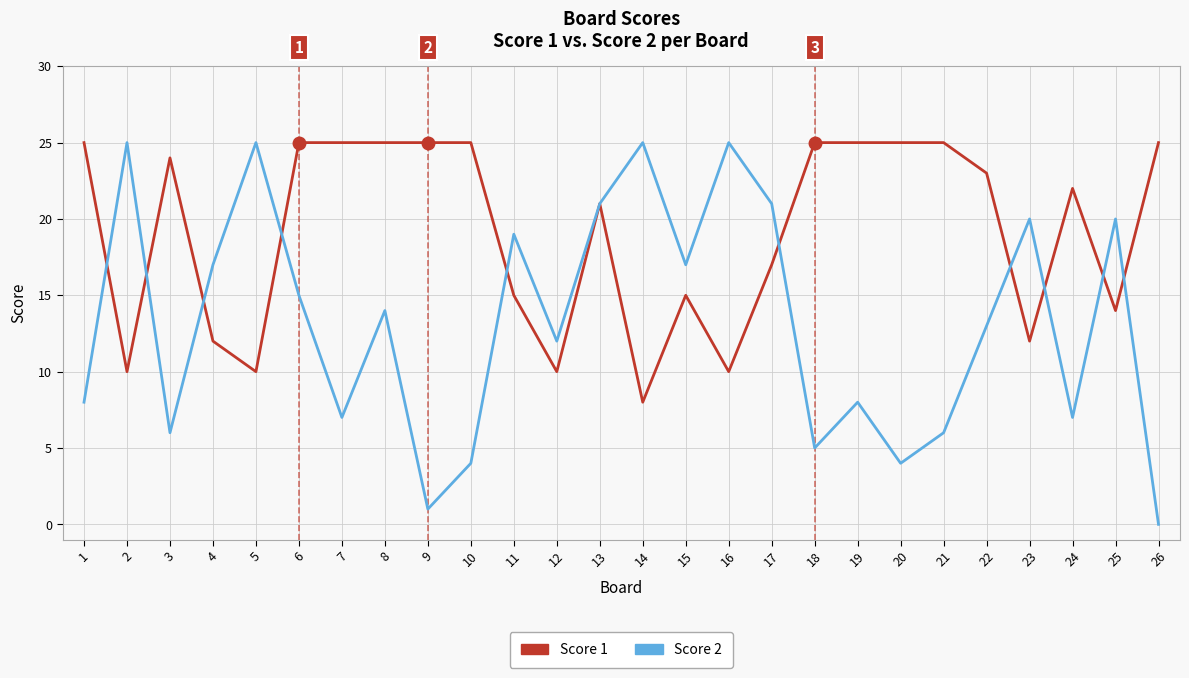

List the series in order of their overall mean, highest first.

Score 1, Score 2